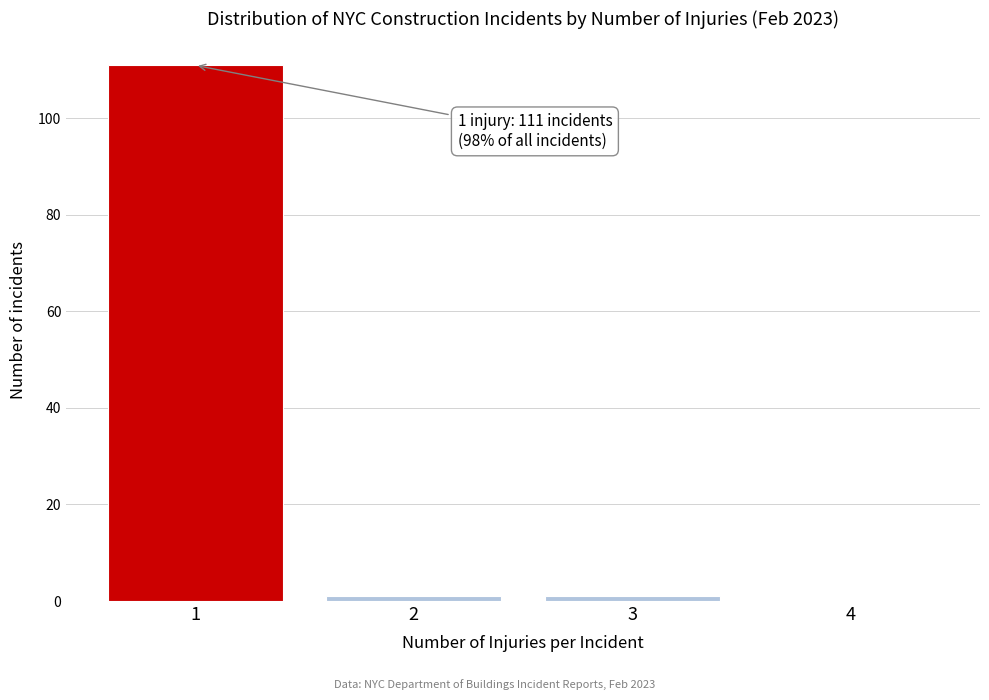

Which range on the x-axis has the tallest bar?

0.5 to 1.5